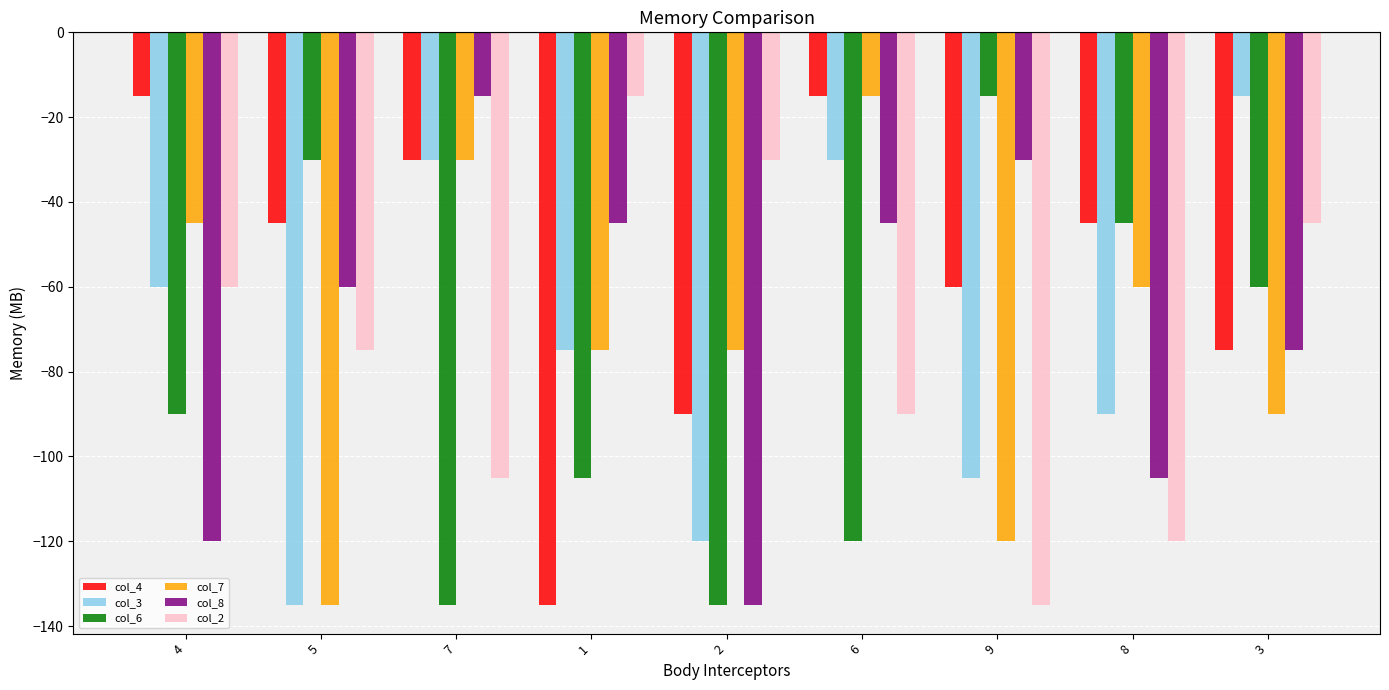

Reading left to right, list all the values displayed in this chart.

col_4: 4=-15	5=-45	7=-30	1=-135	2=-90	6=-15	9=-60	8=-45	3=-75
col_3: 4=-60	5=-135	7=-30	1=-75	2=-120	6=-30	9=-105	8=-90	3=-15
col_6: 4=-90	5=-30	7=-135	1=-105	2=-135	6=-120	9=-15	8=-45	3=-60
col_7: 4=-45	5=-135	7=-30	1=-75	2=-75	6=-15	9=-120	8=-60	3=-90
col_8: 4=-120	5=-60	7=-15	1=-45	2=-135	6=-45	9=-30	8=-105	3=-75
col_2: 4=-60	5=-75	7=-105	1=-15	2=-30	6=-90	9=-135	8=-120	3=-45